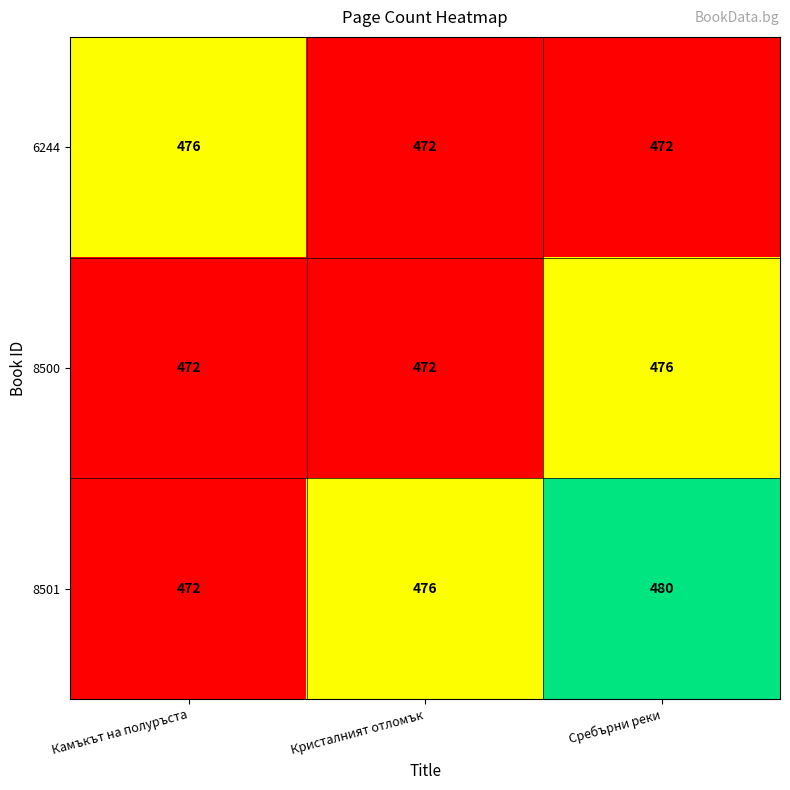

What is the difference between the highest and lowest values at Кристалният отломък?

4